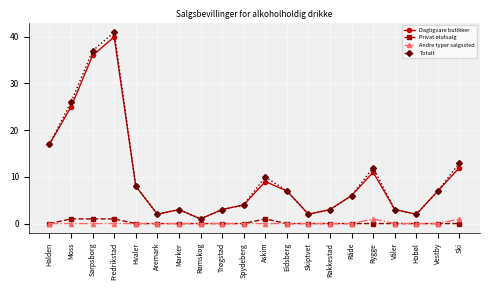

Where is Totalt nearest to the value 21?

Halden